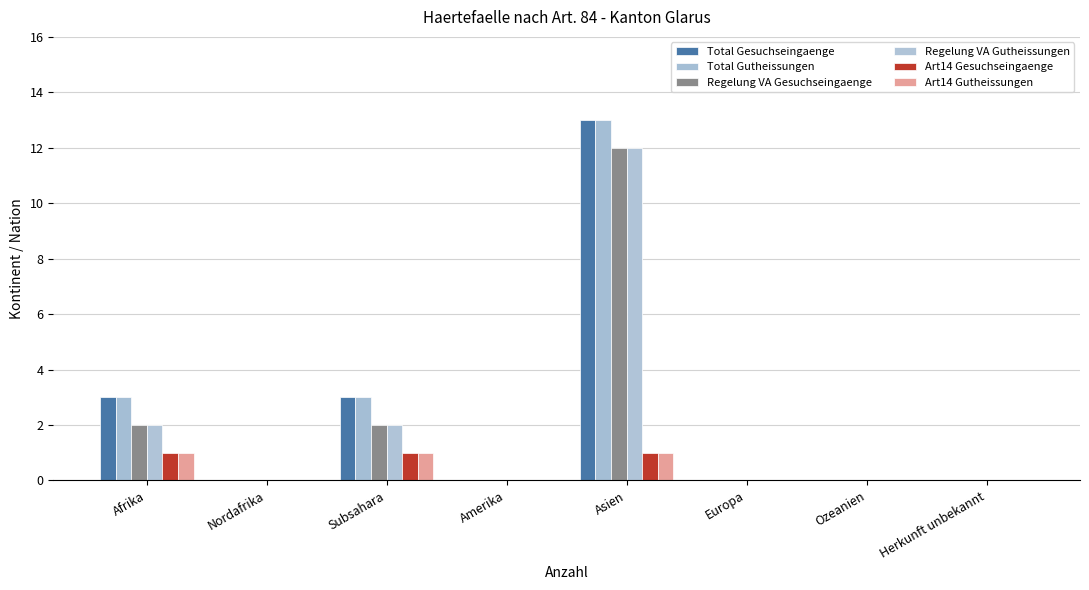

Rank the categories by Regelung VA Gutheissungen value from lowest to highest.

Nordafrika, Amerika, Europa, Ozeanien, Herkunft unbekannt, Afrika, Subsahara, Asien